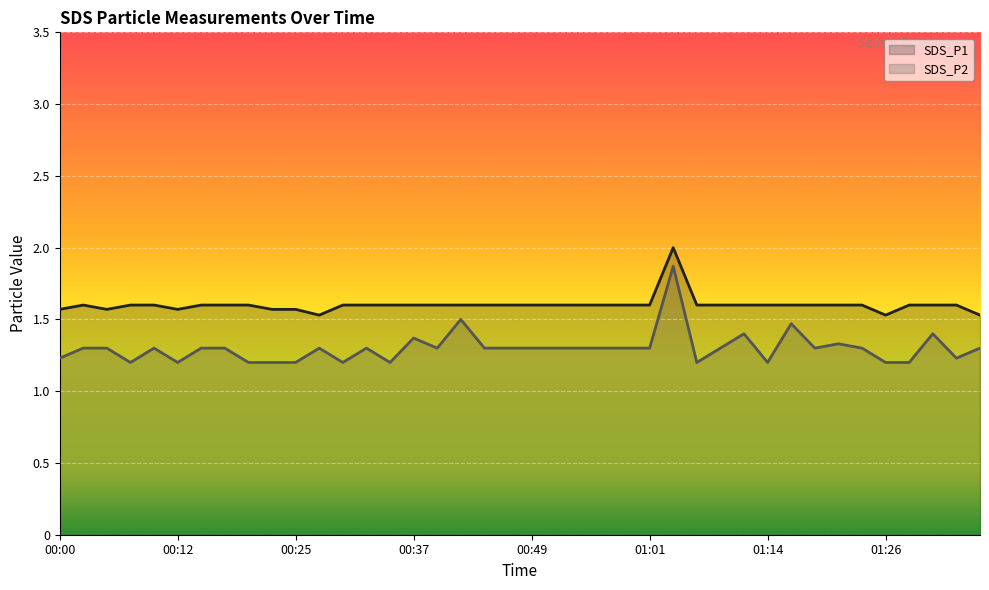

What is the sum of the SDS_P1 (line) values at 27 and 32?

3.2